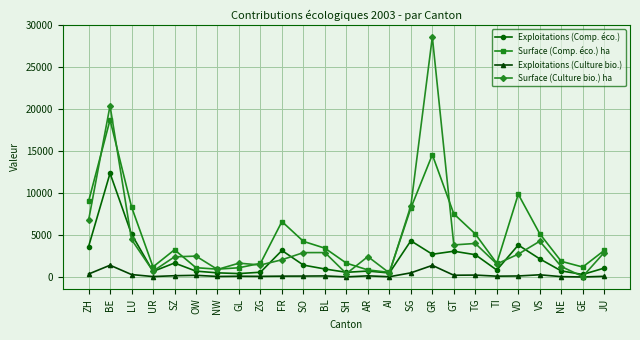

In Exploitations (Culture bio.), how many points are lower than both neighbors (excluding endpoints)?

8